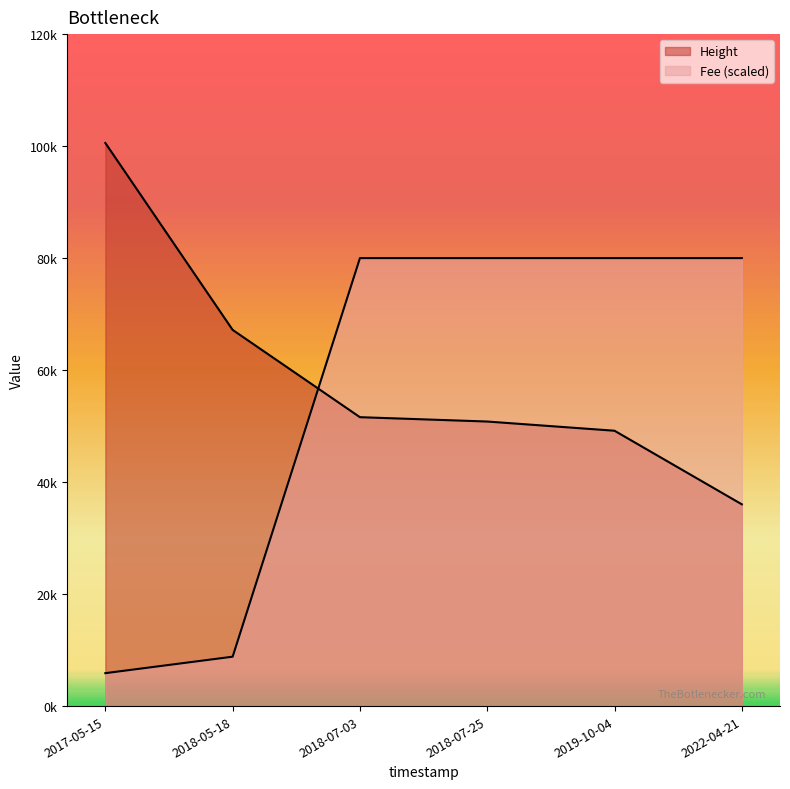

True or false: Fee has a value of 1322467 at 2022-04-21.

False